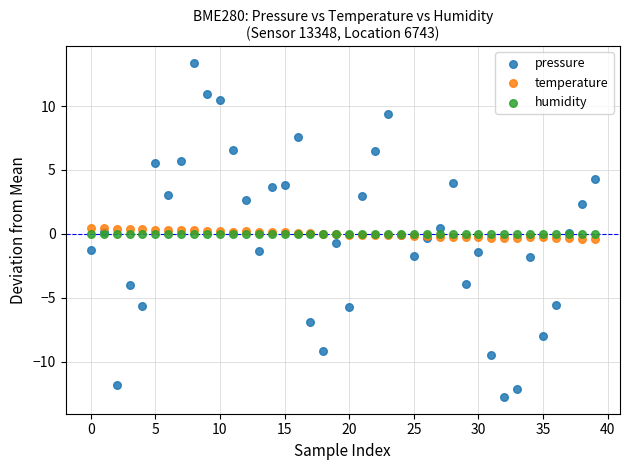

Which series contains the highest Y value?

pressure